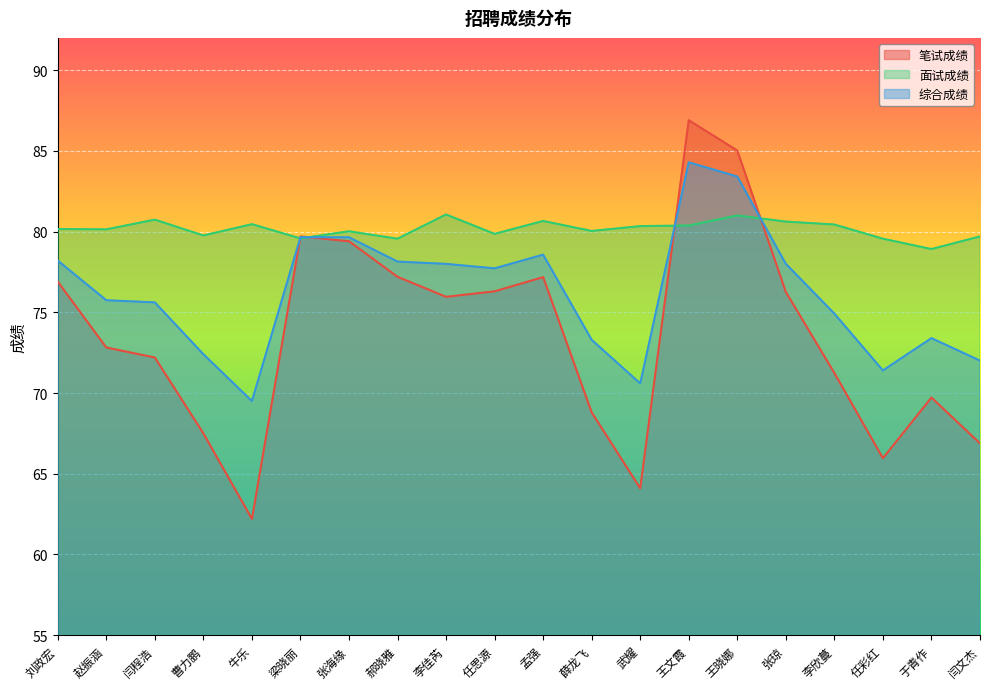

At which category does the chart reach its peak across all series?

王文霞